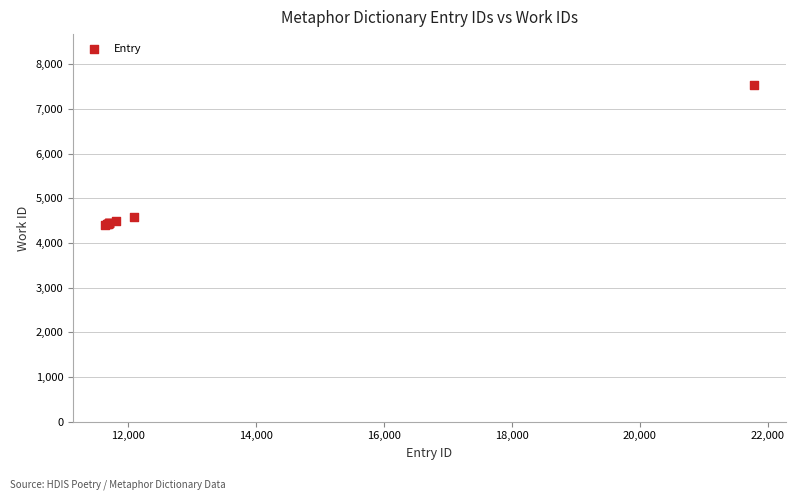

What Y value in the scatter plot is closest to 5980?

4588